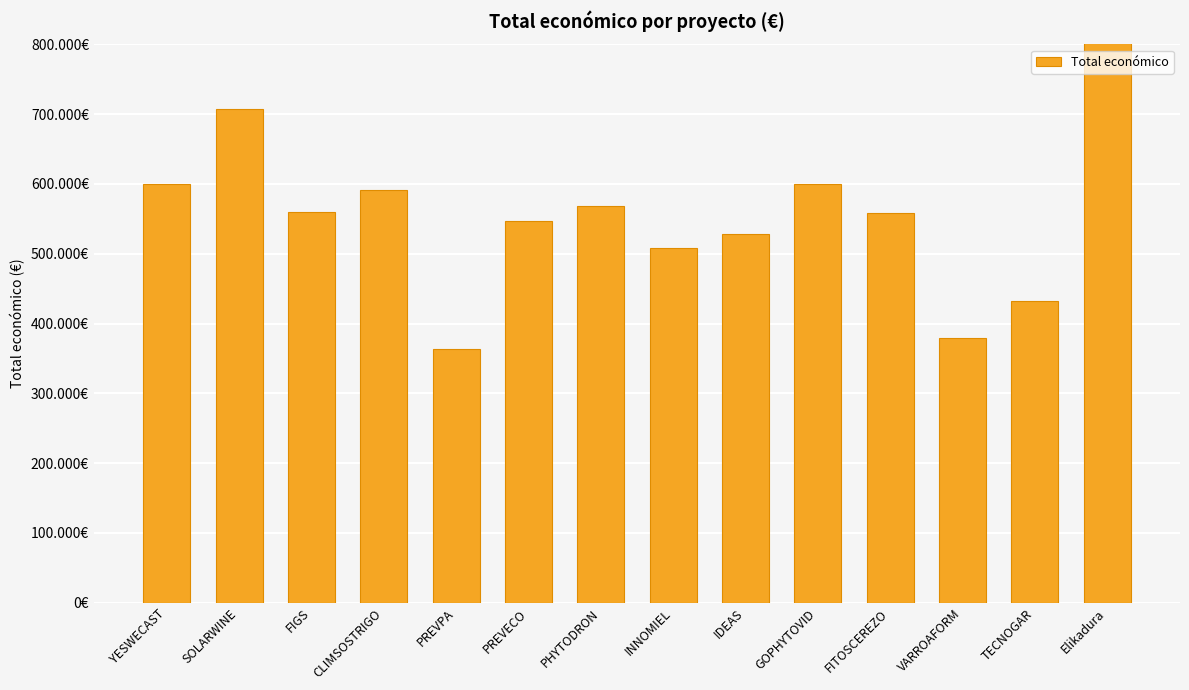

Which label corresponds to the smallest value in the chart?

PREVPA